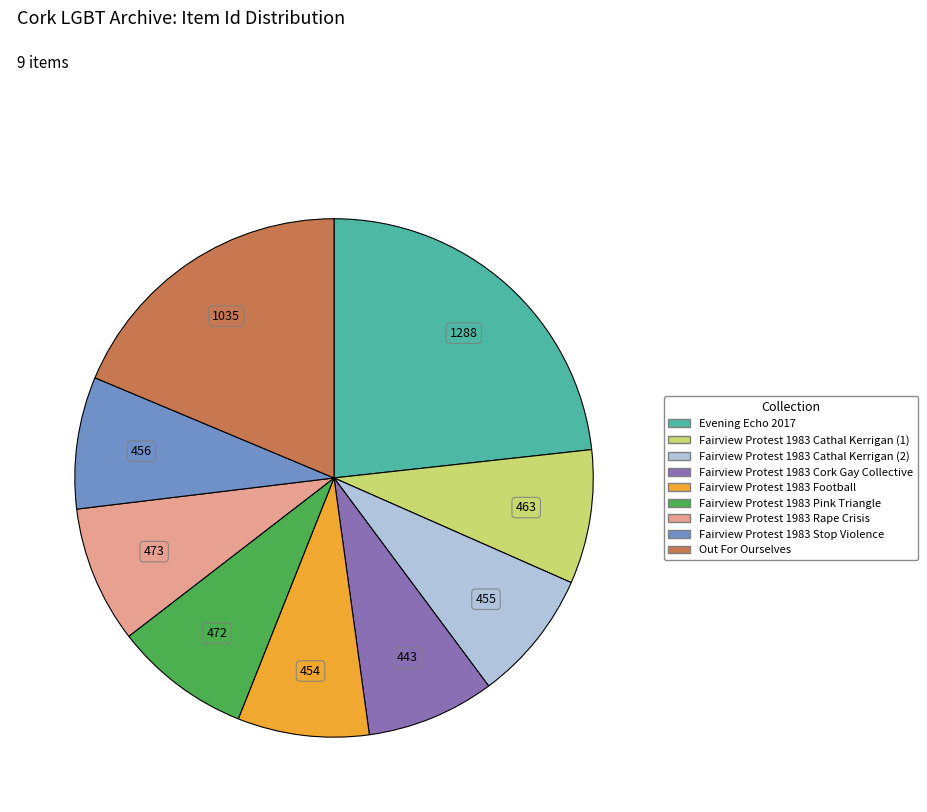

Count the number of slices in the pie.

9